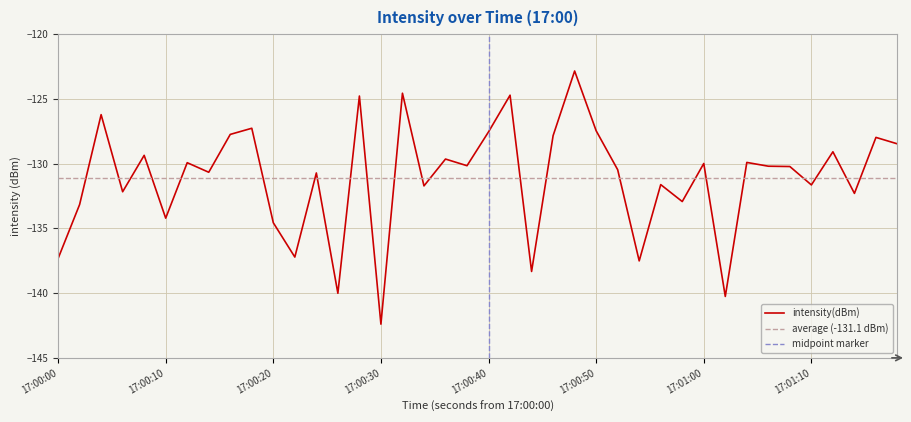

What is the highest value of the intensity(dBm) series?

-122.8